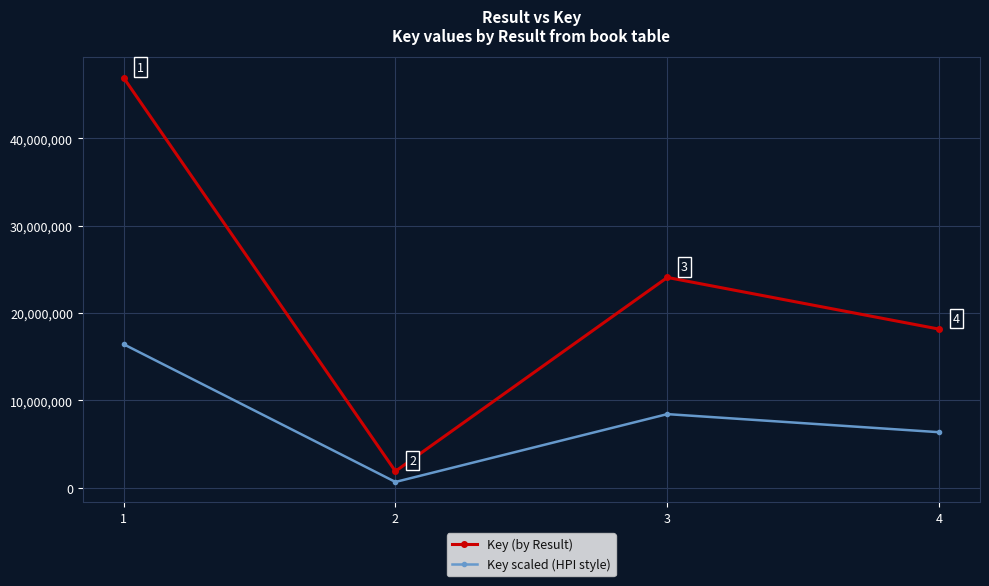

List the series in order of their overall mean, lowest first.

Key scaled (HPI style), Key (by Result)